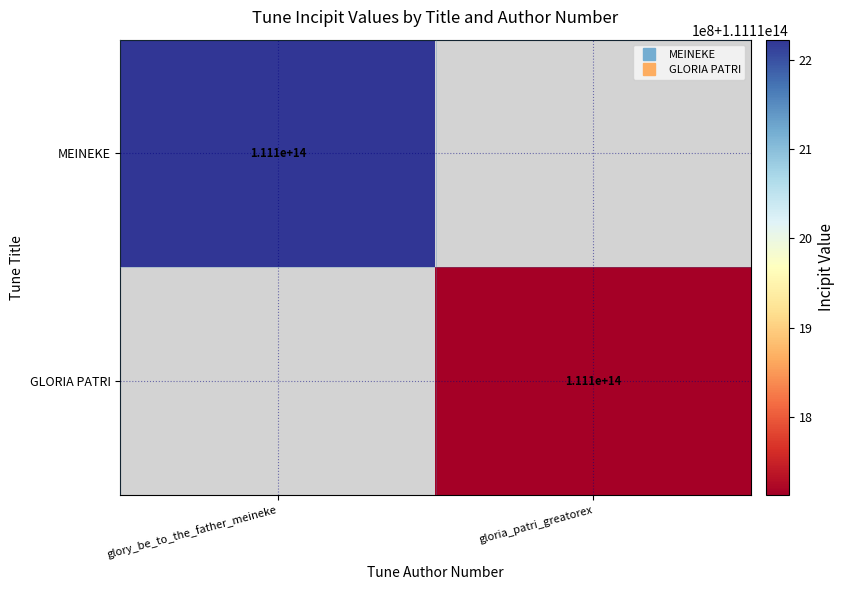

Rank the categories by GLORIA PATRI value from lowest to highest.

glory_be_to_the_father_meineke, gloria_patri_greatorex